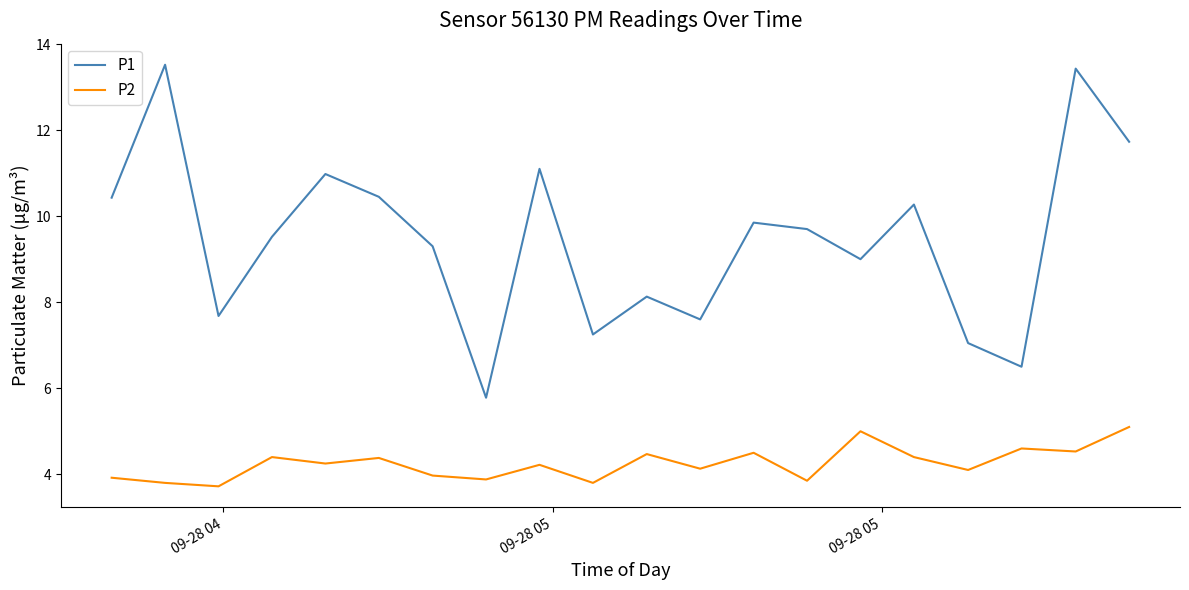

What is the minimum value shown in the chart?

3.7